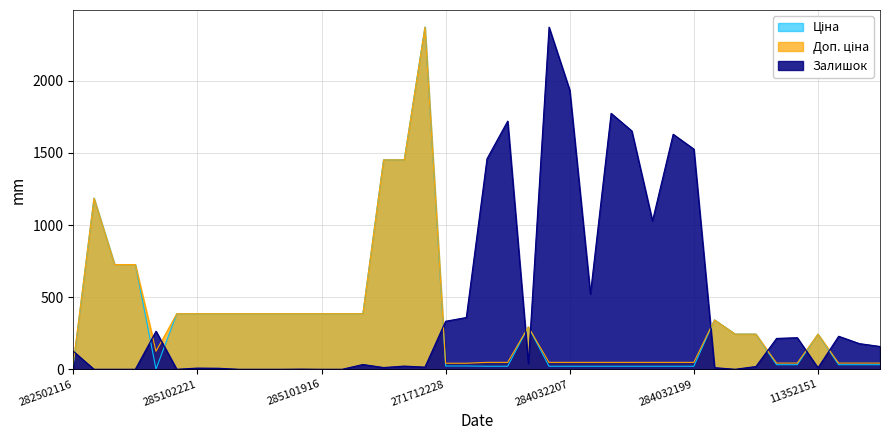

Between 285102044 and 287712232, which is larger?

287712232